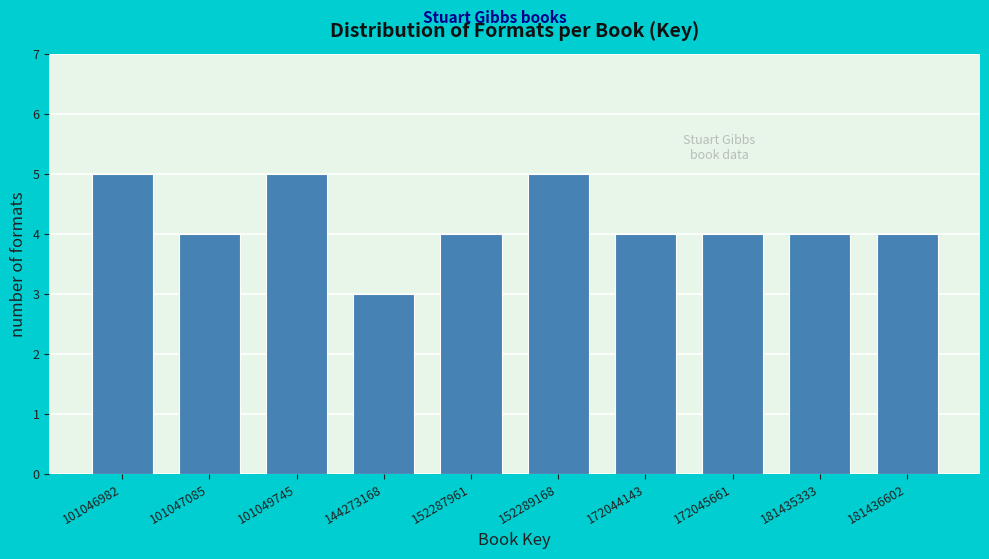

Reading left to right, extract all data points from this chart.

5	4	5	3	4	5	4	4	4	4